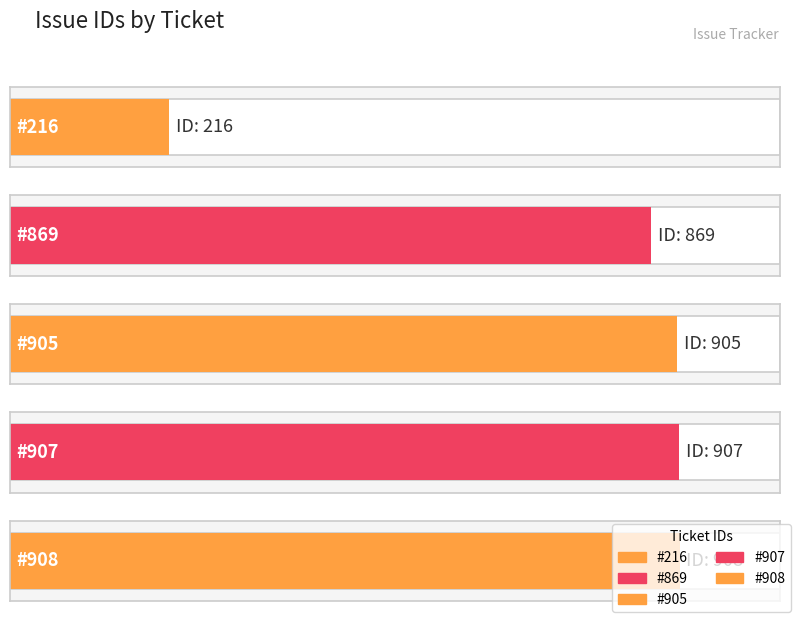

Which category has the highest value across all series?

#908